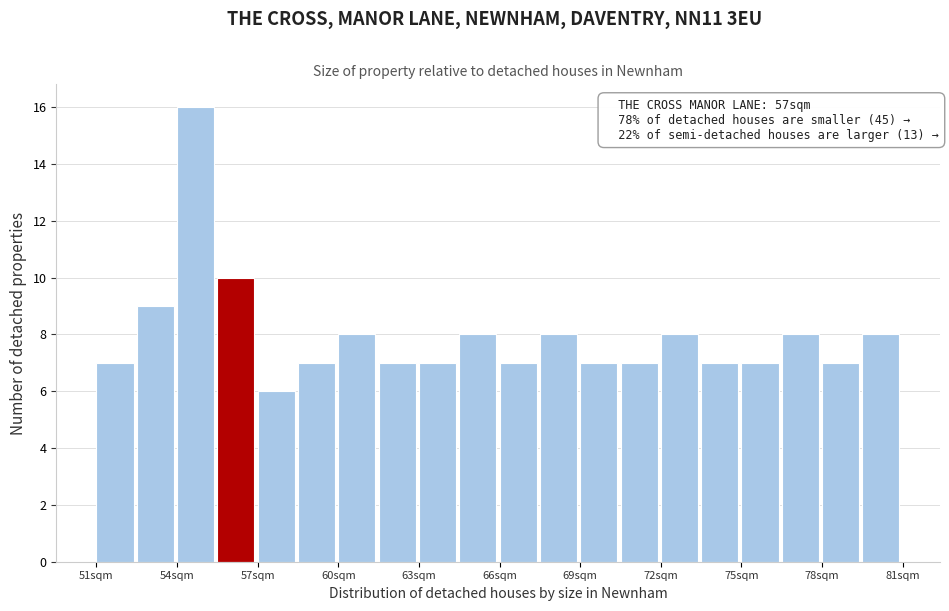

Around what value on the x-axis is the tallest bar? Give the approximate position of its centre, as read against the axis.

55.0